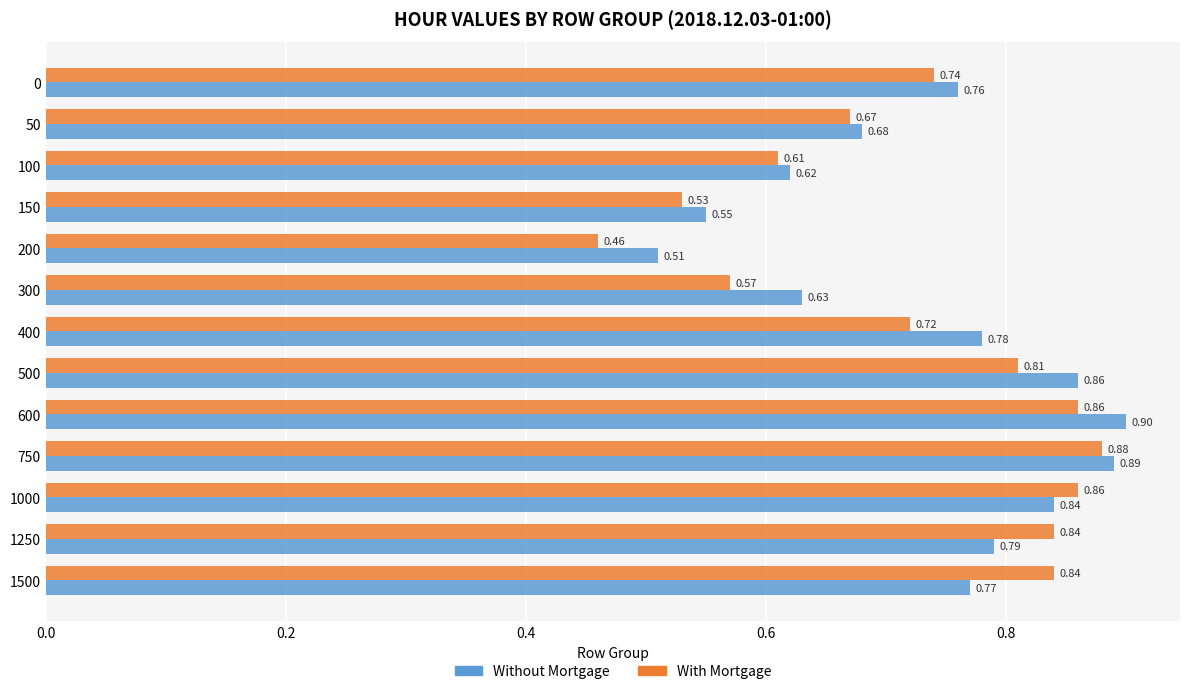

What is the sum of all Without Mortgage values?

9.6